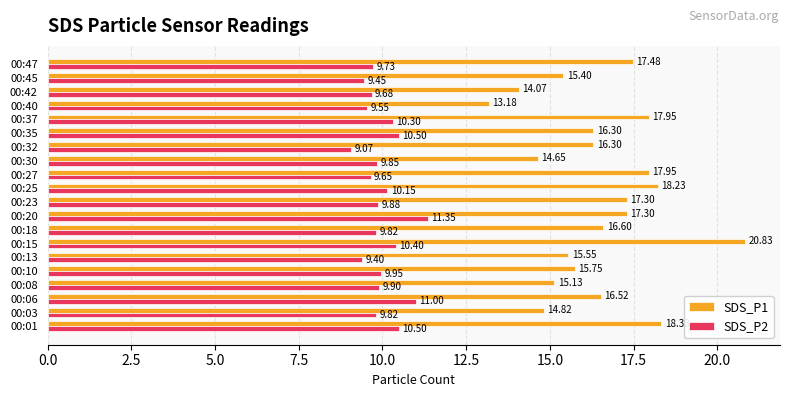

Which series has the widest spread of values?

SDS_P1